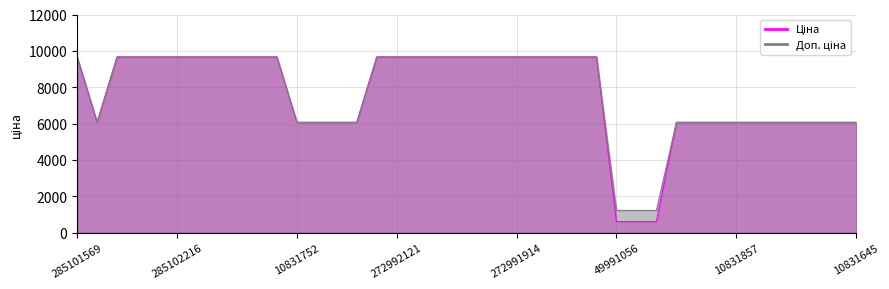

Where does the Доп. ціна series first go above 9664?

285101569